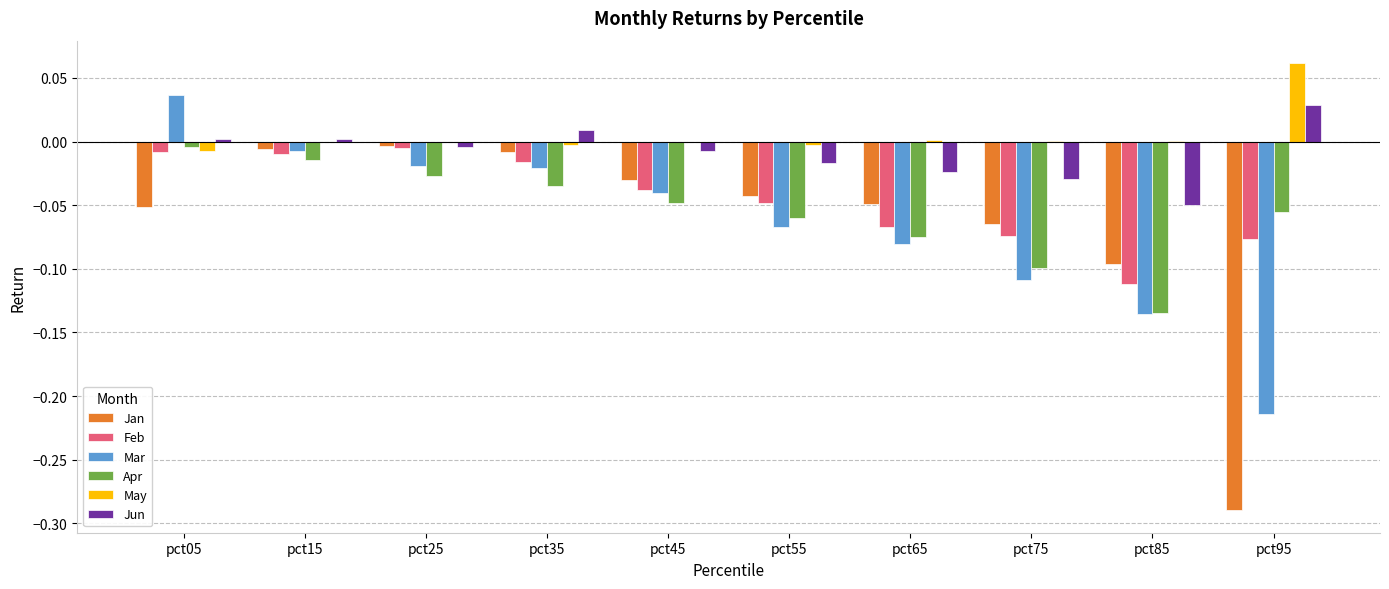

Is the value of Jan at pct45 greater than the value of May at pct75?

No